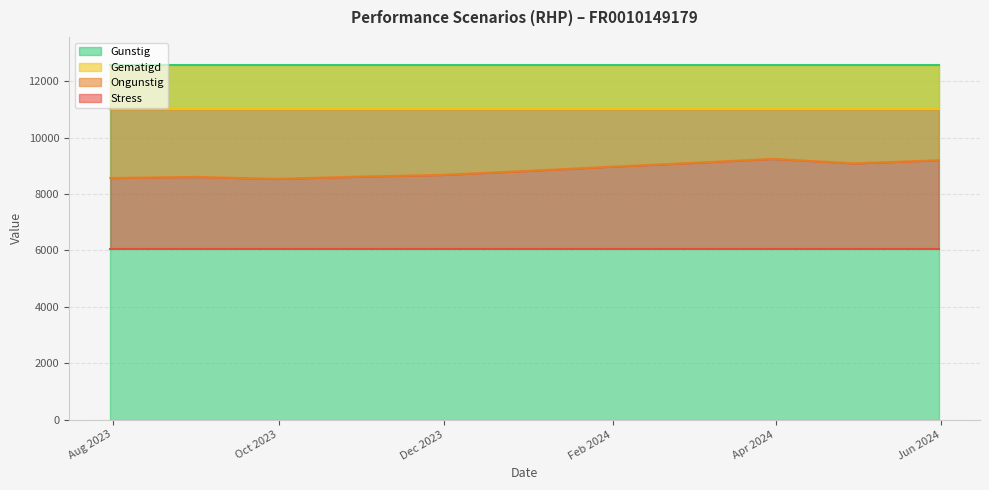

At which category does the chart reach its peak across all series?

2023-07-31